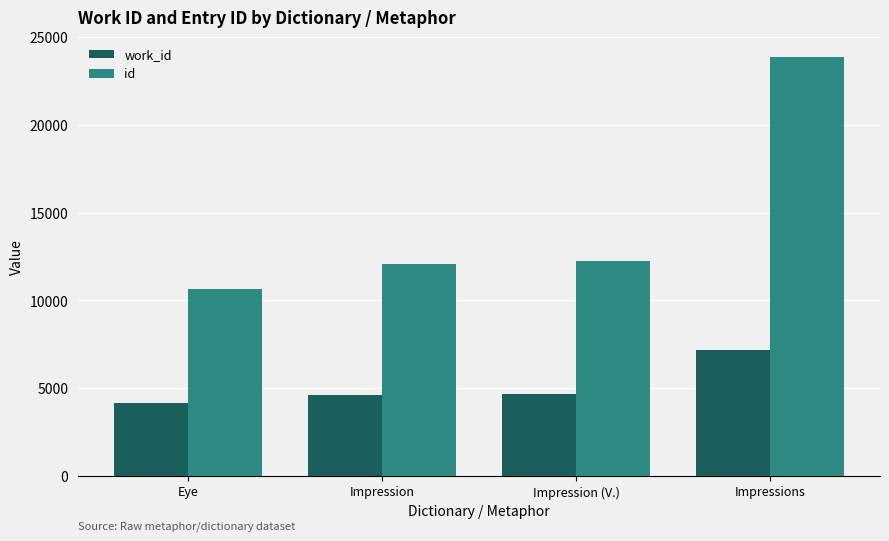

What is the smallest value displayed?

4141